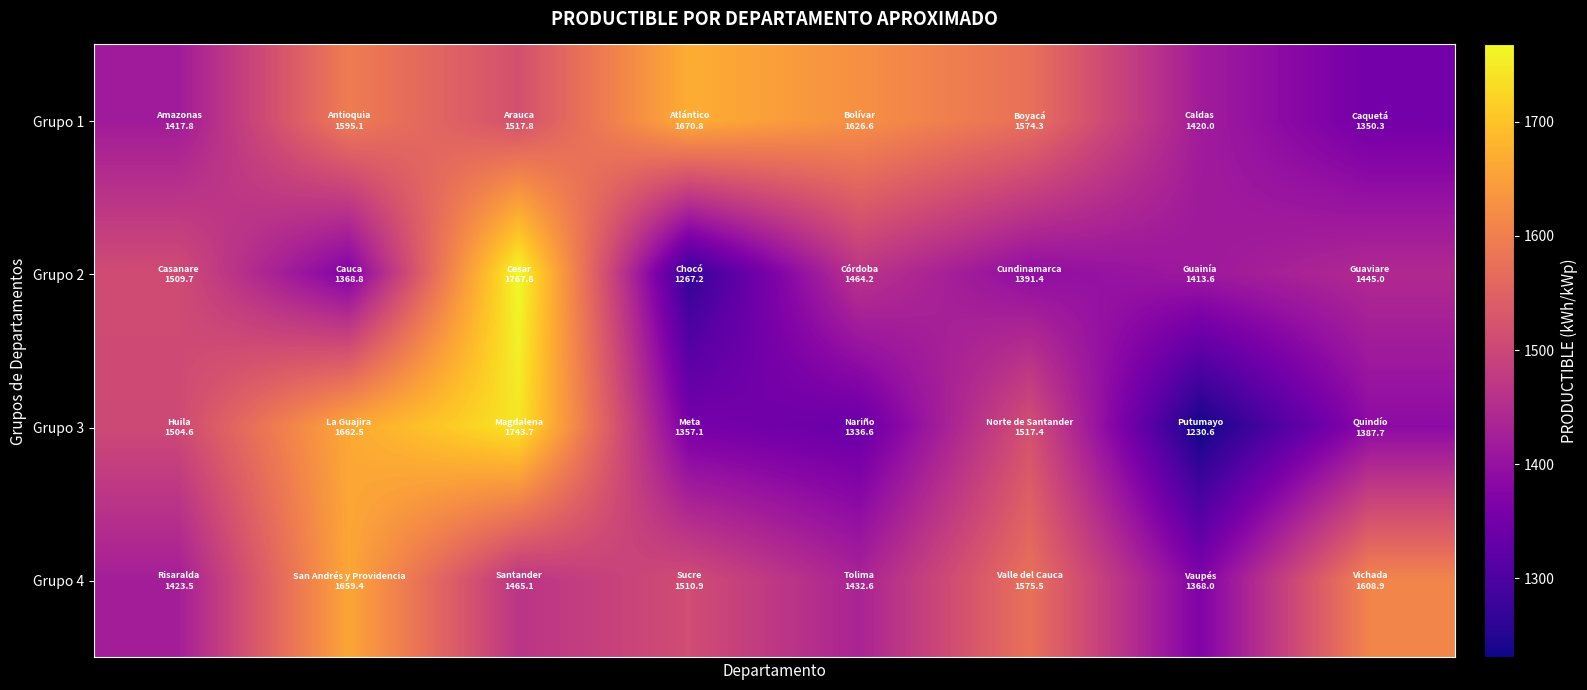

How many data points does each series have?

8